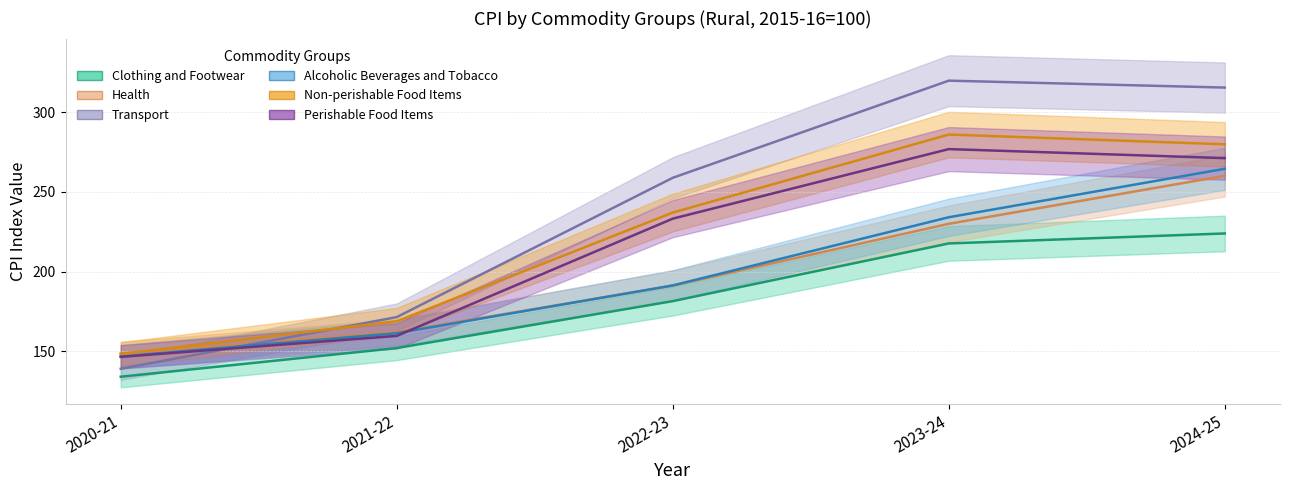

True or false: Clothing and Footwear has a value of 223.9 at 2024-25.

True